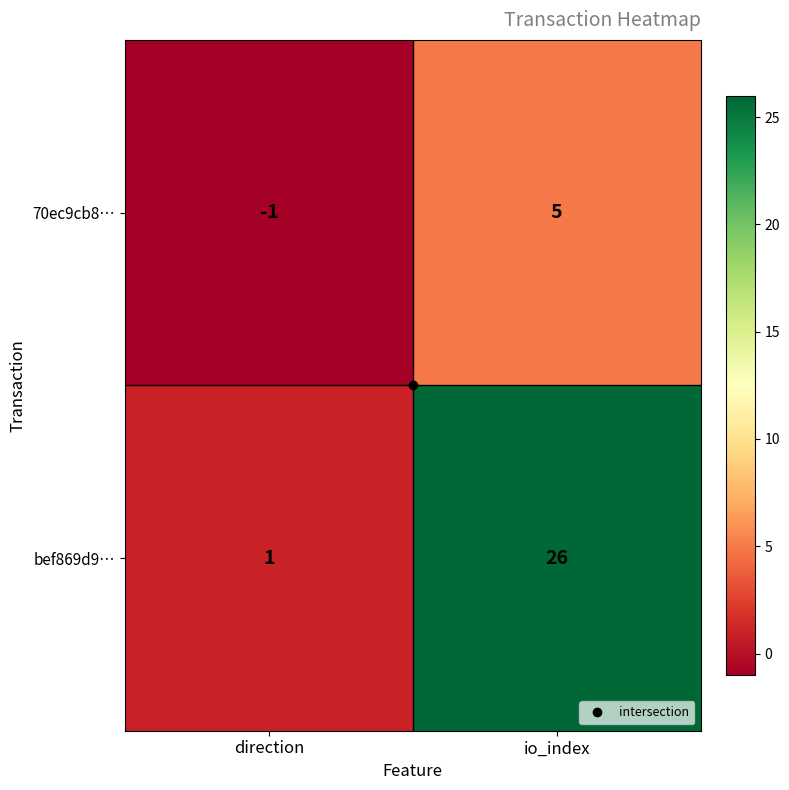

True or false: bef869d9… has a value of 39 at io_index.

False